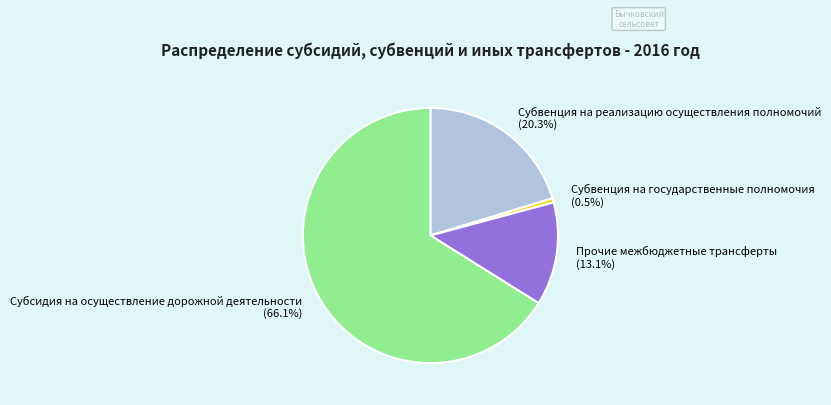

Between Прочие межбюджетные трансферты and Субвенция на государственные полномочия, which is larger?

Прочие межбюджетные трансферты